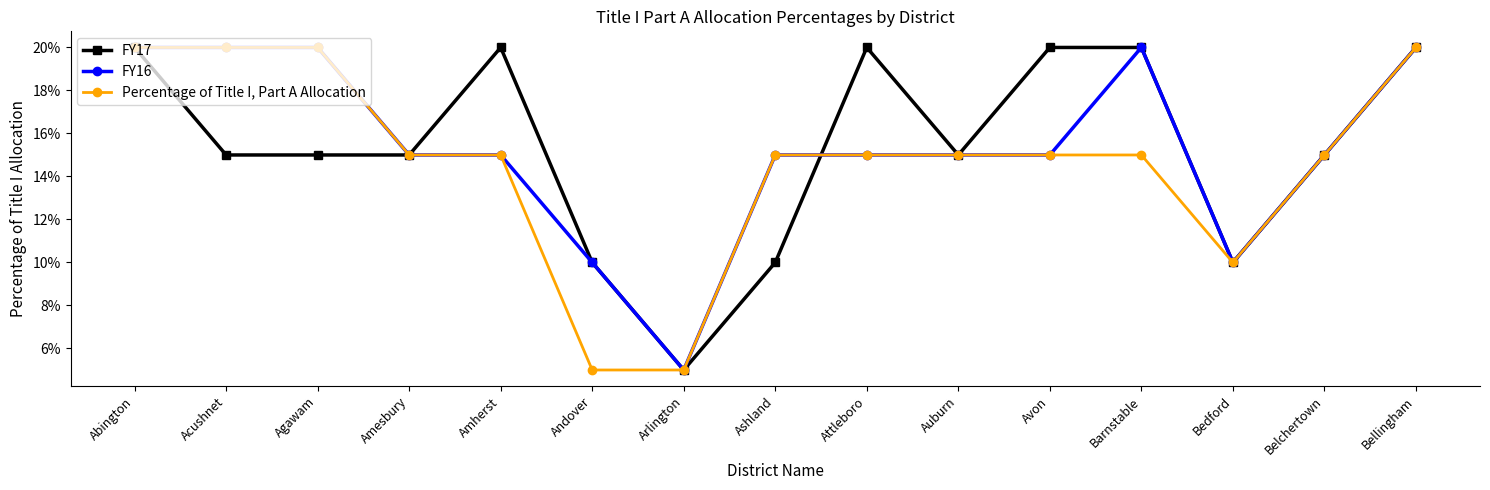

Is the value of FY16 at Ashland greater than the value of FY17 at Avon?

No